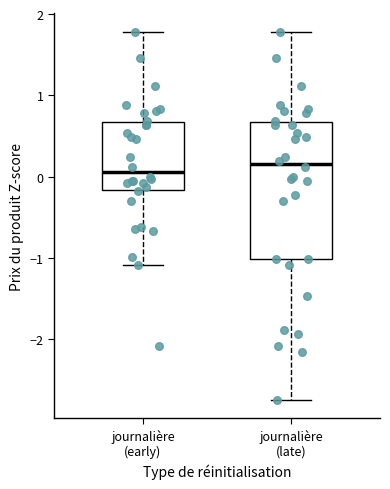

Reading left to right, read every box against the y-axis: the position of its median line, the range the box covers, and the ends of its whiskers. The values are not printed on the chart, so give them approximately, as read against the axis.

journalière (early): median 0.1, box -0.2 to 0.7, whiskers -1.1 to 1.8
journalière (late): median 0.2, box -1.0 to 0.7, whiskers -2.7 to 1.8